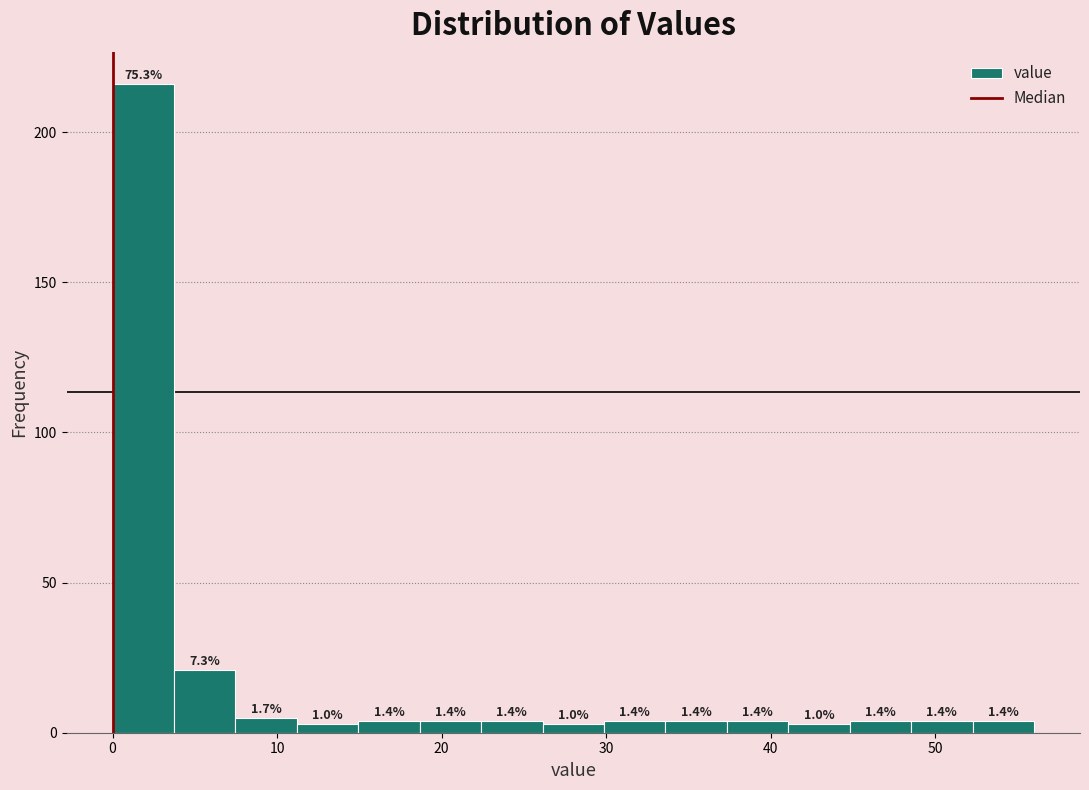

Around what value on the x-axis is the tallest bar? Give the approximate position of its centre, as read against the axis.

2